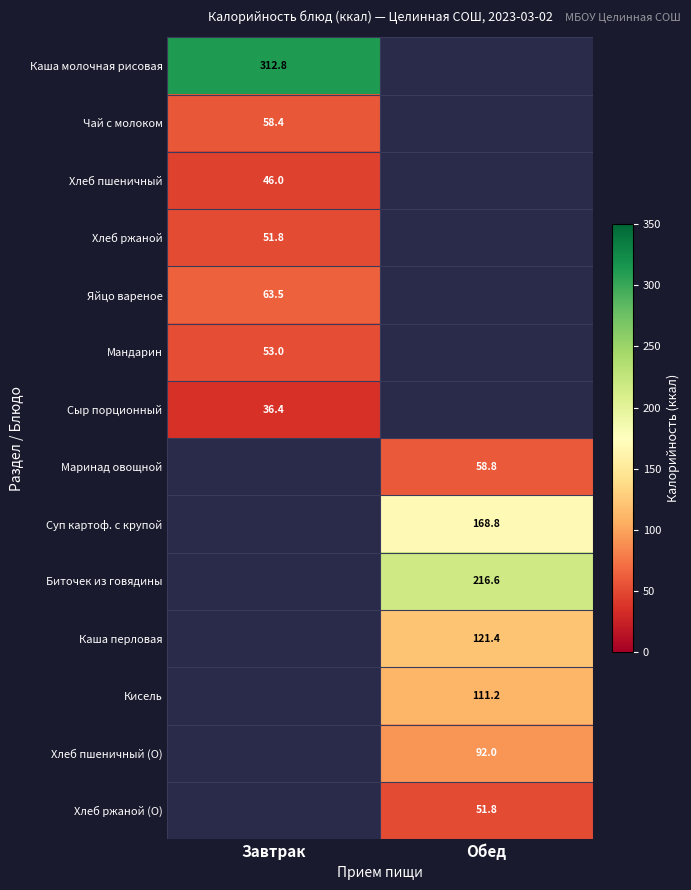

The value of Хлеб ржаной at Завтрак is 31.9. True or false?

False